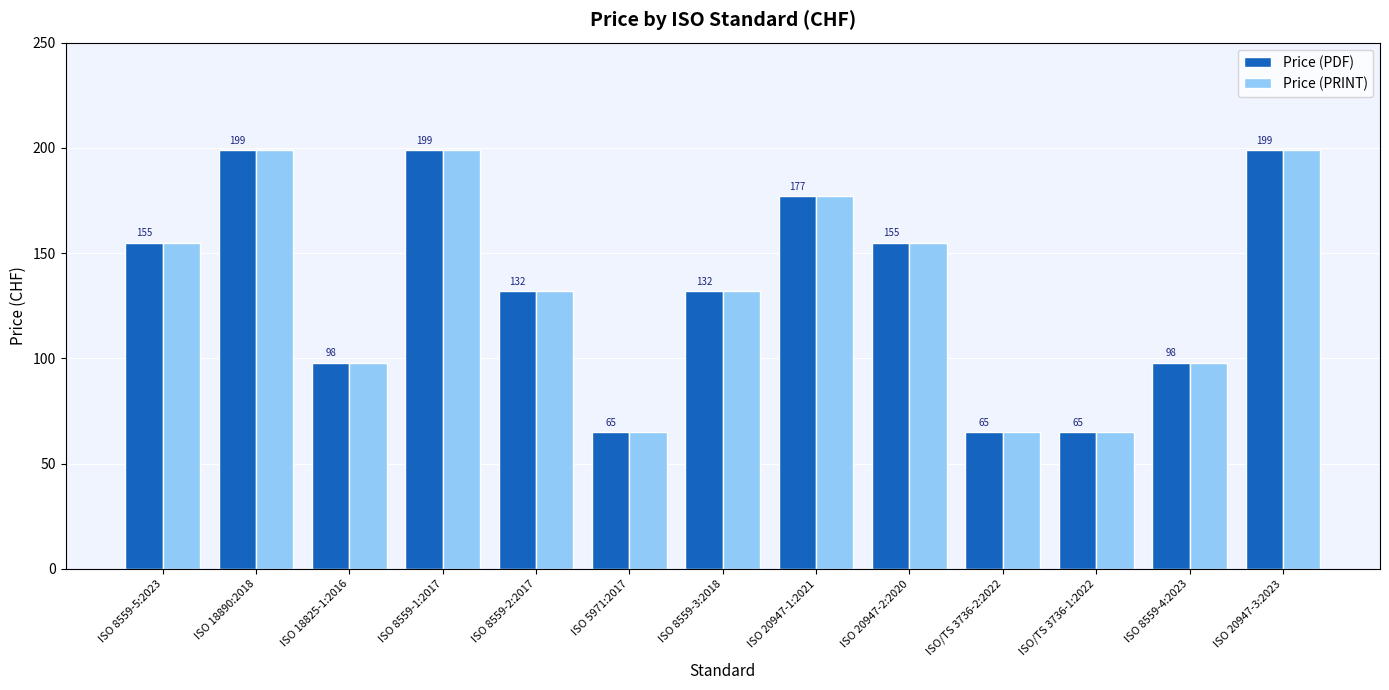

What is the sum of the Price (PDF) values at ISO 20947-3:2023 and ISO/TS 3736-2:2022?

264